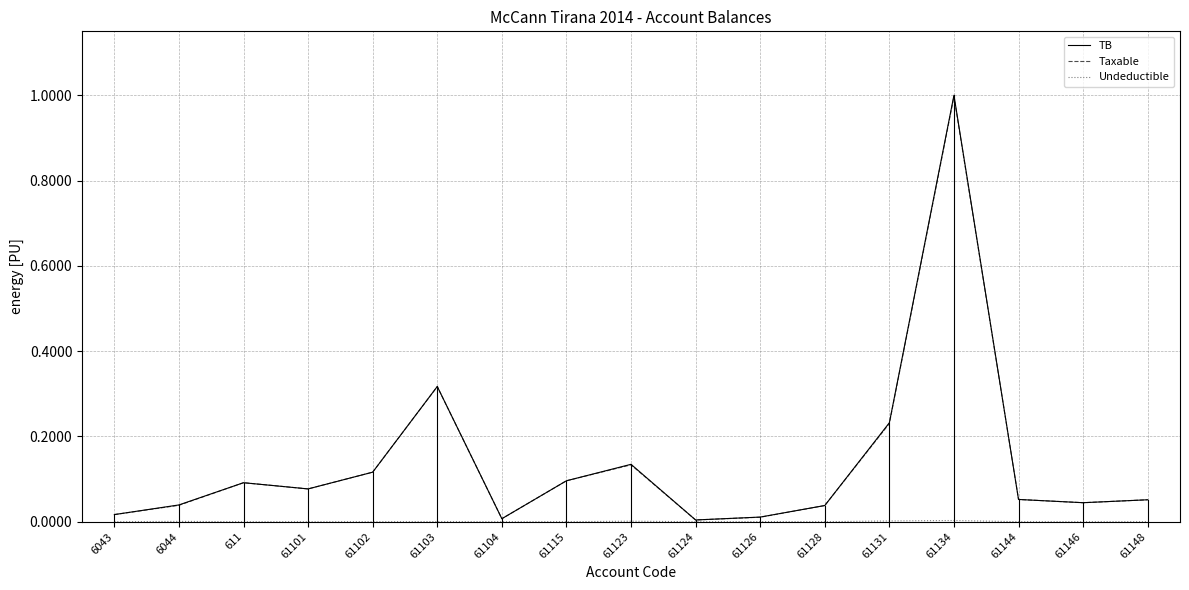

The TB series shows 0.1 at 61103. True or false?

False